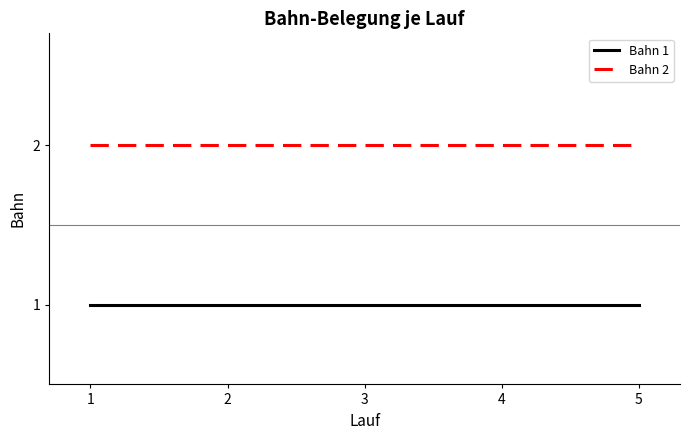

List the series in order of their overall mean, lowest first.

Bahn 1, Bahn 2